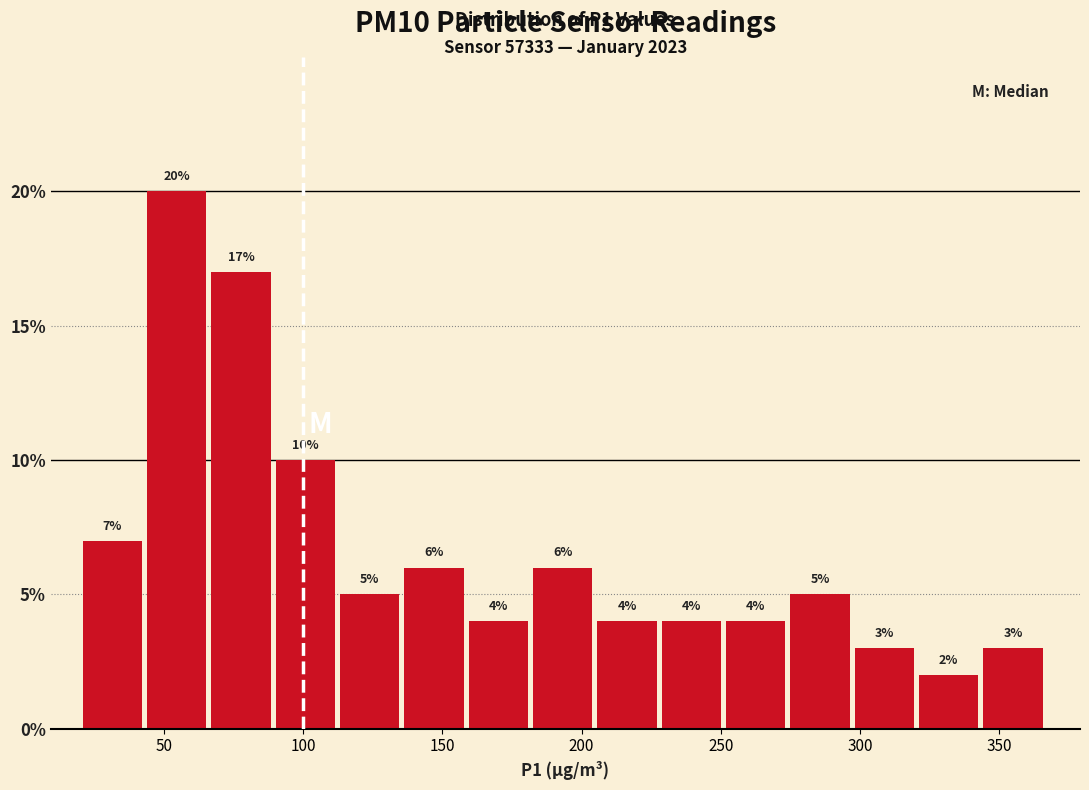

Reading left to right, list every bar in this chart as the range it spans on the x-axis followed by its height. The bar edges are not printed on the chart, so give them approximately, as read against the axis.

20 to 45: 7
45 to 65: 20
65 to 90: 17
90 to 115: 10
115 to 135: 5
135 to 160: 6
160 to 185: 4
185 to 205: 6
205 to 230: 4
230 to 250: 4
250 to 275: 4
275 to 300: 5
300 to 320: 3
320 to 345: 2
345 to 365: 3